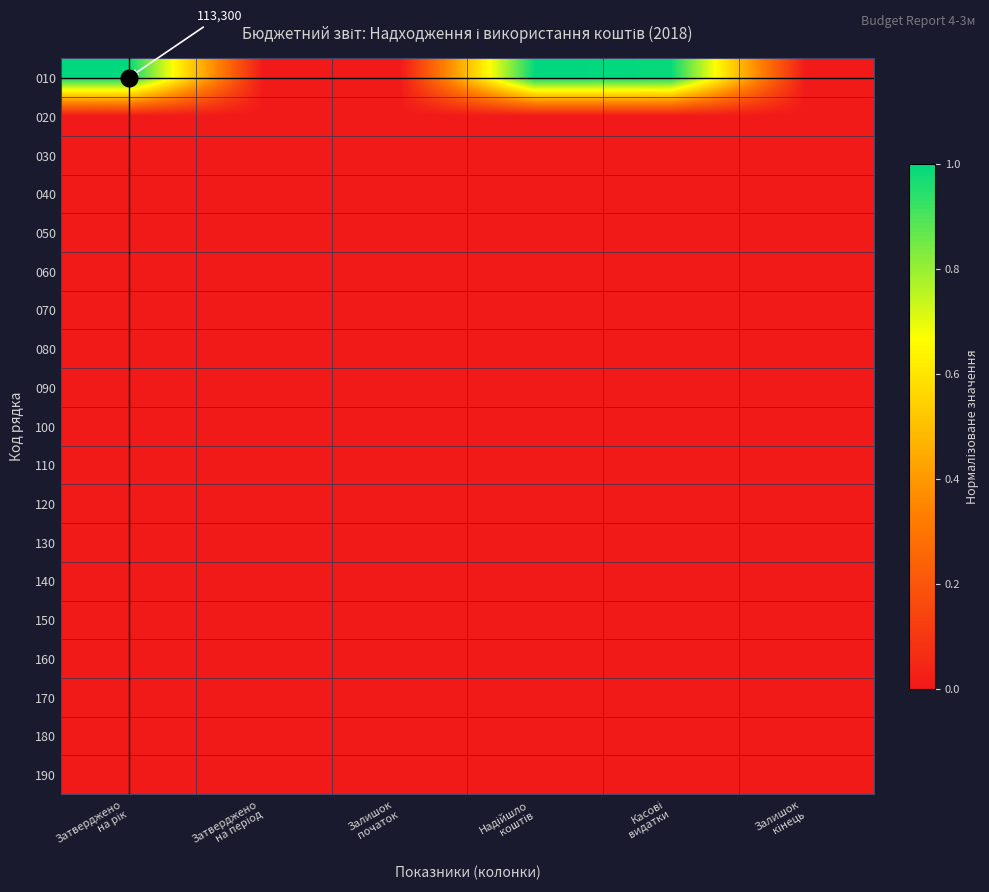

What is the difference between the maximum and minimum values in the 010 series?

1.0